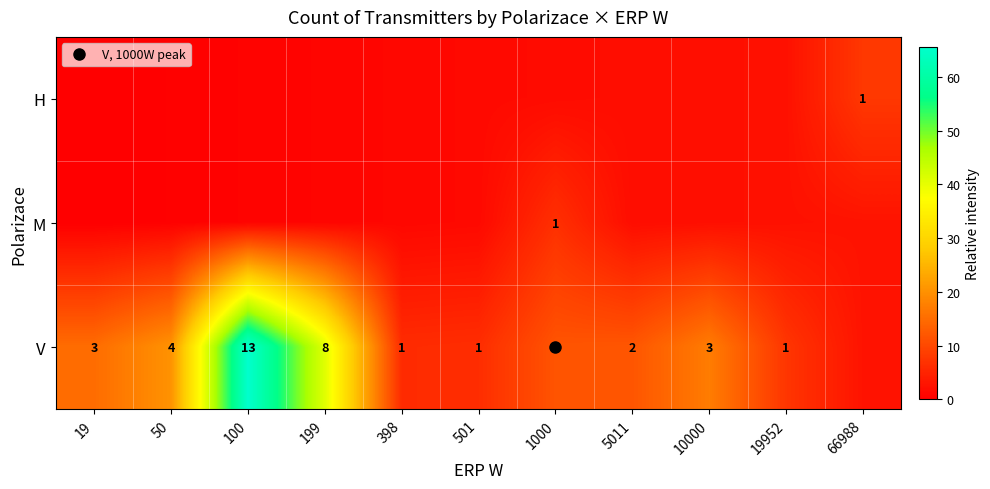

At 10000, list the series in order from smallest to largest.

H, M, V